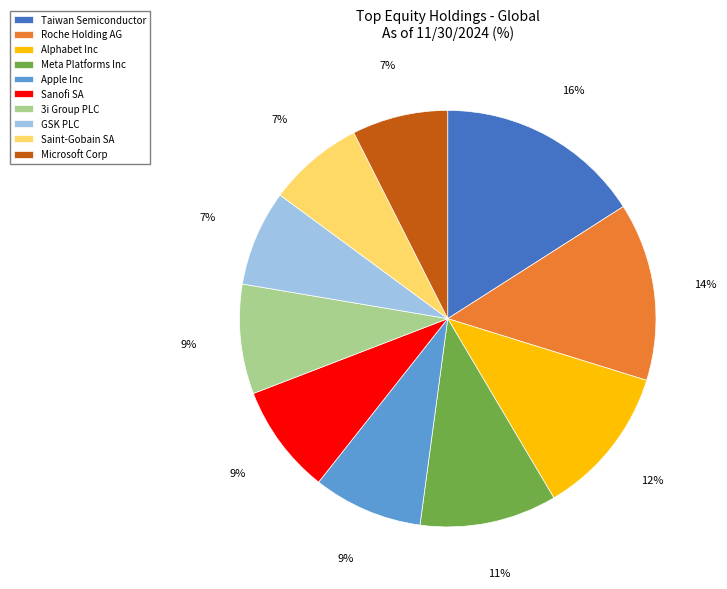

What percentage is the Roche Holding AG slice, to the nearest percent?

14%